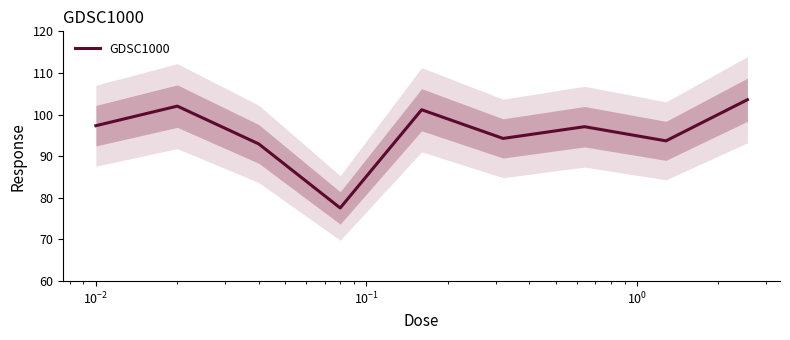

How many points are higher than both their immediate neighbors (excluding endpoints)?

3